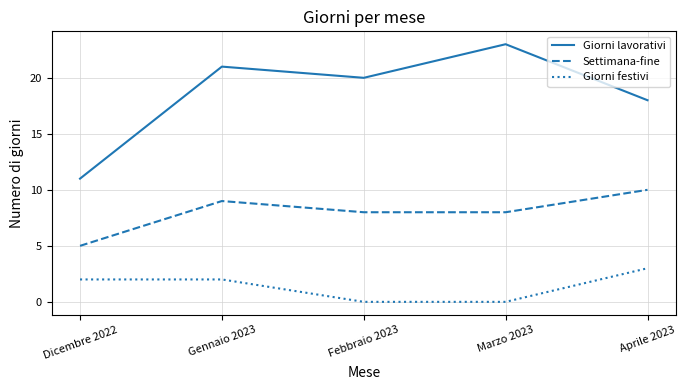

Is it true that Giorni festivi equals 0 at Marzo 2023?

True